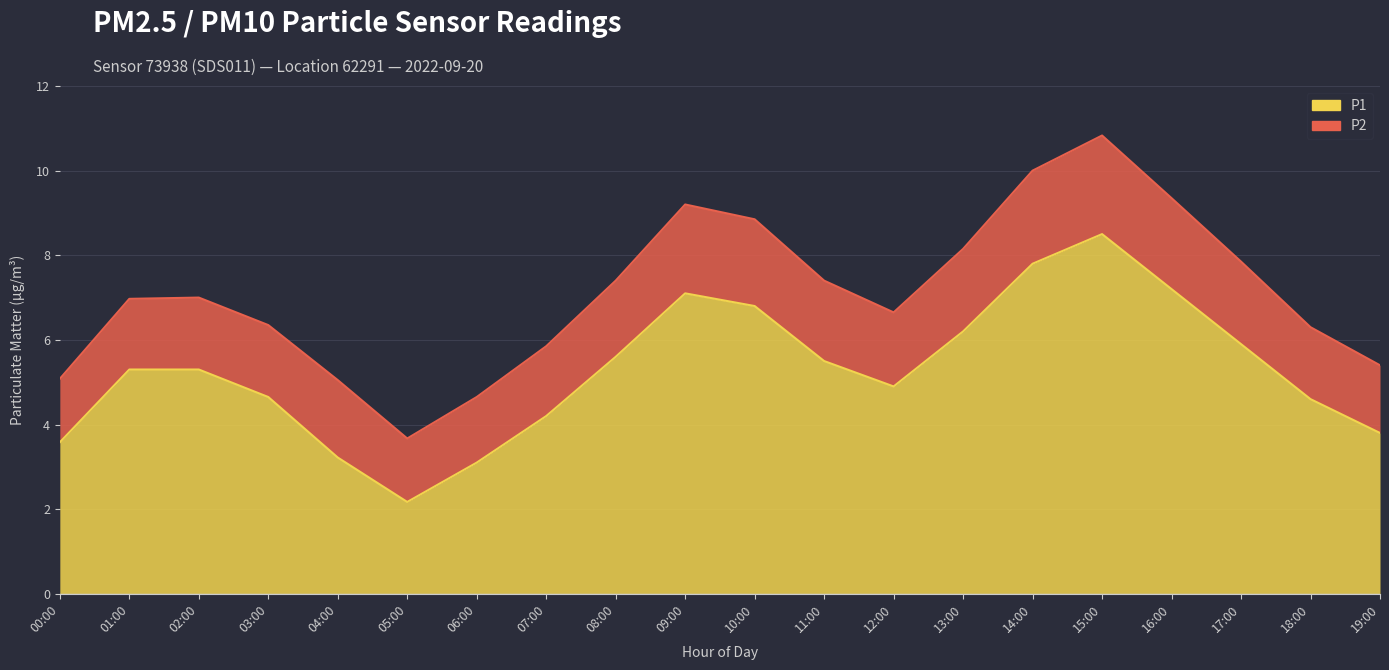

Reading left to right, list all the values displayed in this chart.

00:00=3.6	01:00=5.3	02:00=5.3	03:00=4.7	04:00=3.2	05:00=2.2	06:00=3.1	07:00=4.2	08:00=5.6	09:00=7.1	10:00=6.8	11:00=5.5	12:00=4.9	13:00=6.2	14:00=7.8	15:00=8.5	16:00=7.2	17:00=5.9	18:00=4.6	19:00=3.8